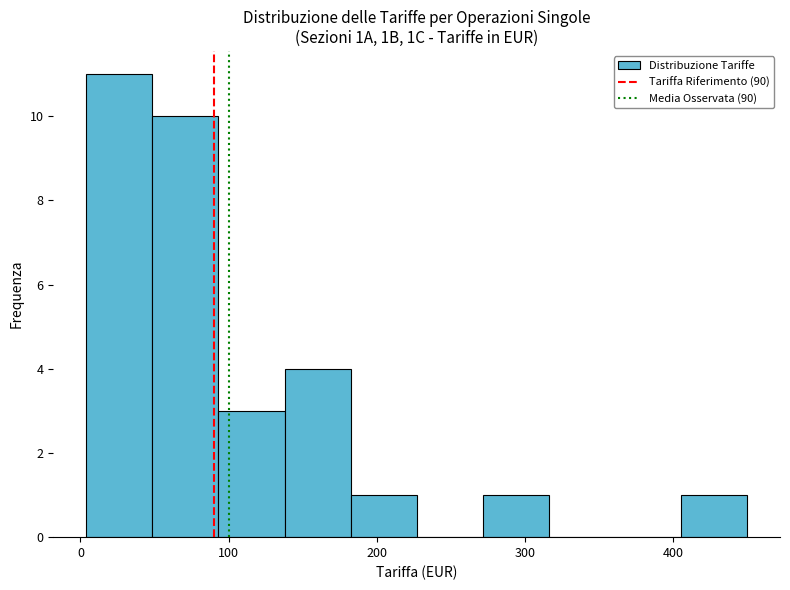

Over which range of the x-axis is the bar tallest?

0 to 50